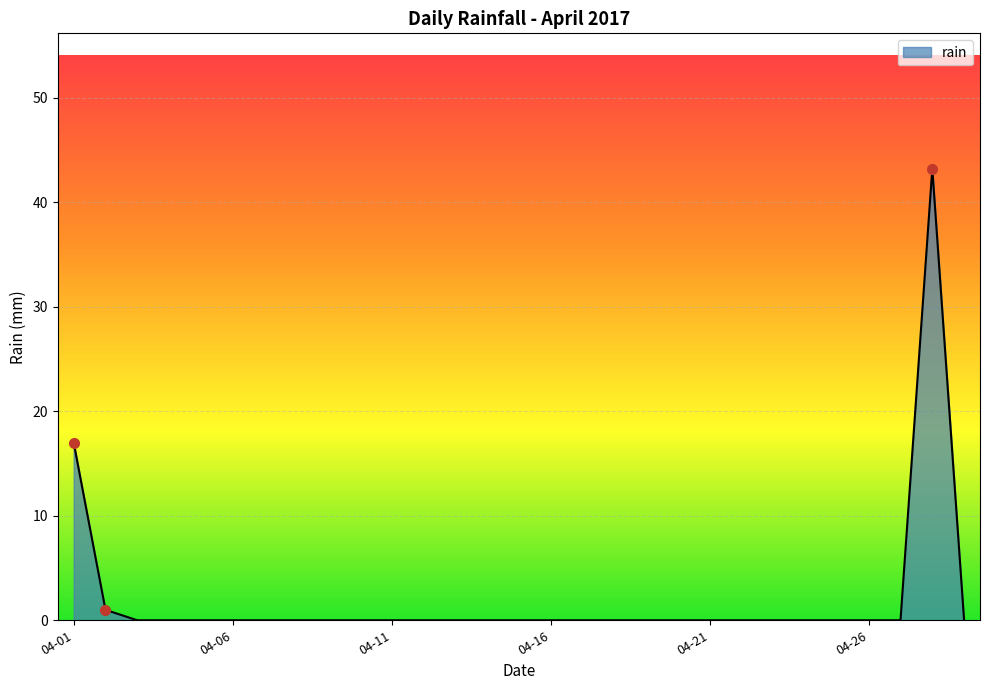

What is the difference between the maximum and minimum values?

43.2